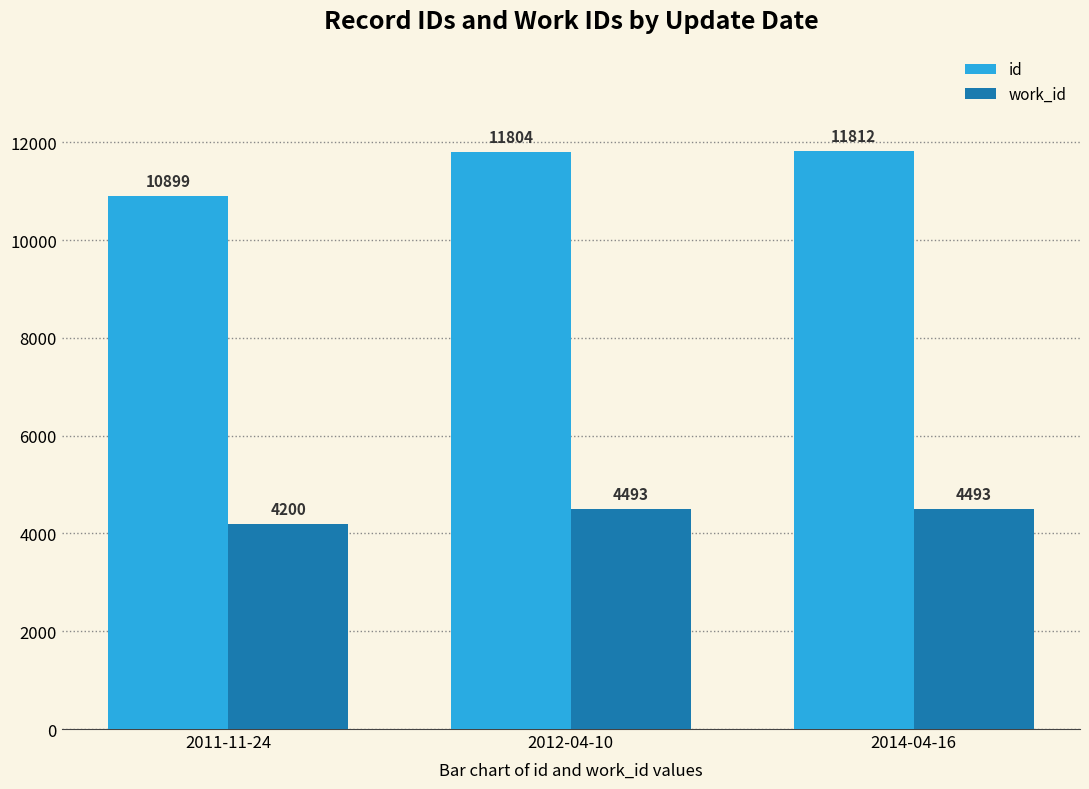

True or false: work_id has a value of 7044 at 2012-04-10.

False